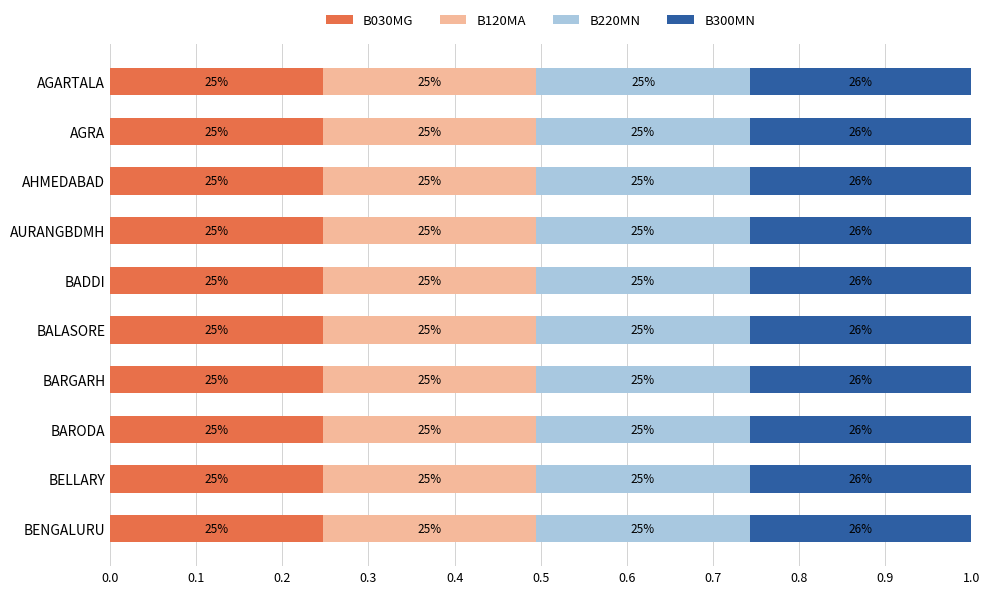

What are all the series names shown in the legend?

B030MG, B120MA, B220MN, B300MN